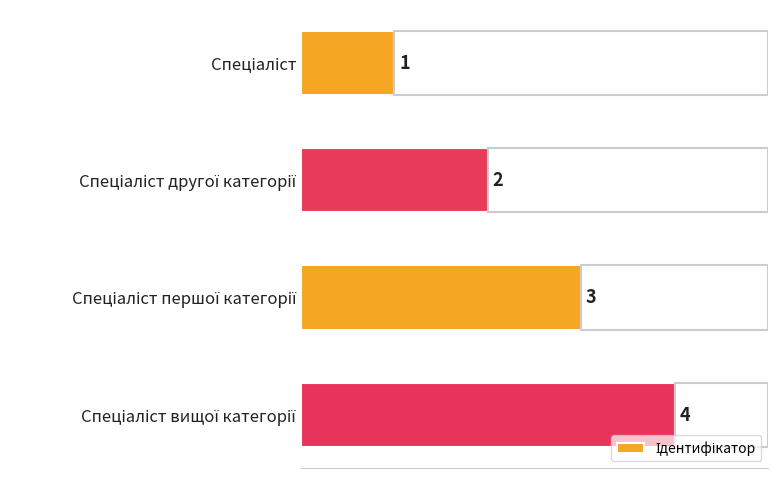

Which has a higher value, Спеціаліст другої категорії or Спеціаліст вищої категорії?

Спеціаліст вищої категорії